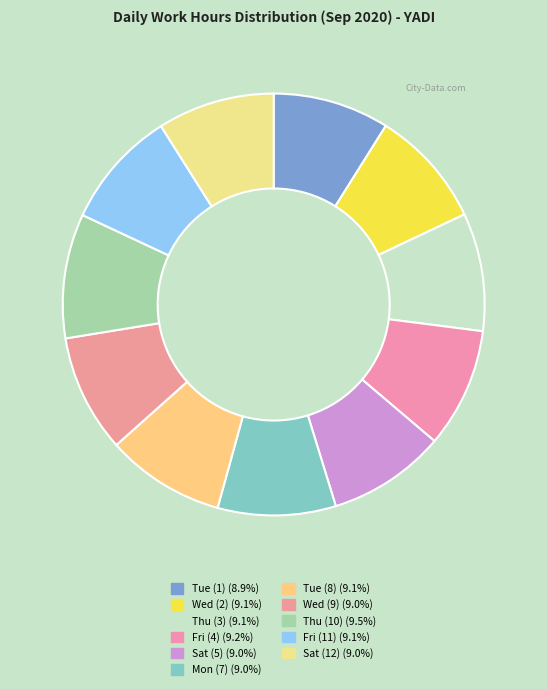

Between Thu (3) and Tue (8), which is larger?

Tue (8)